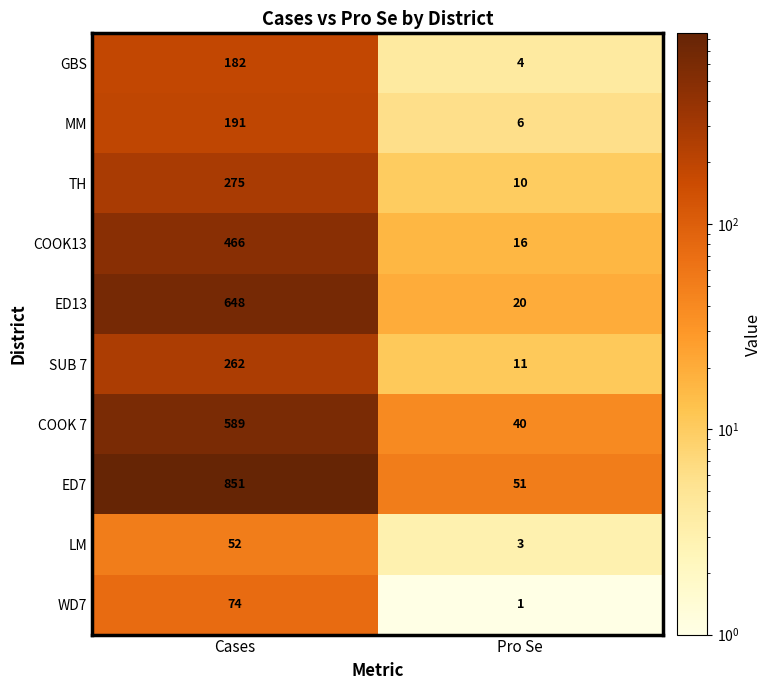

Read the COOK13 value at Cases, to the nearest 10.

470